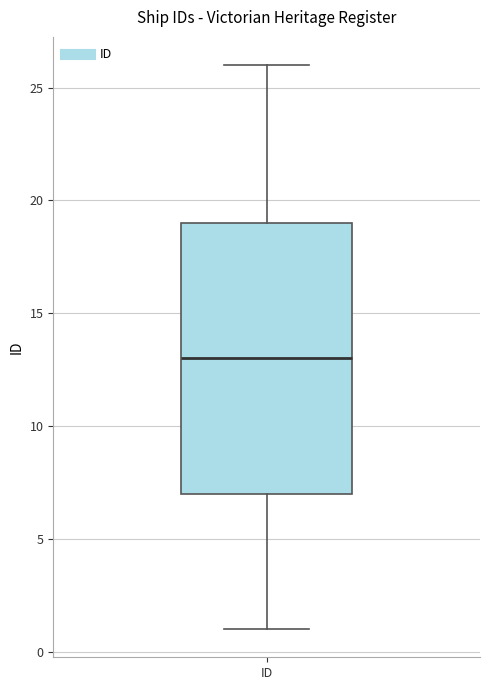

Transcribe this box plot: give where the median line is, the range the box spans, and where the two whiskers end, as read against the y-axis. The values are not printed on the chart, so give them approximately, as read against the axis.

median 13, box 7 to 19, whiskers 1 to 26